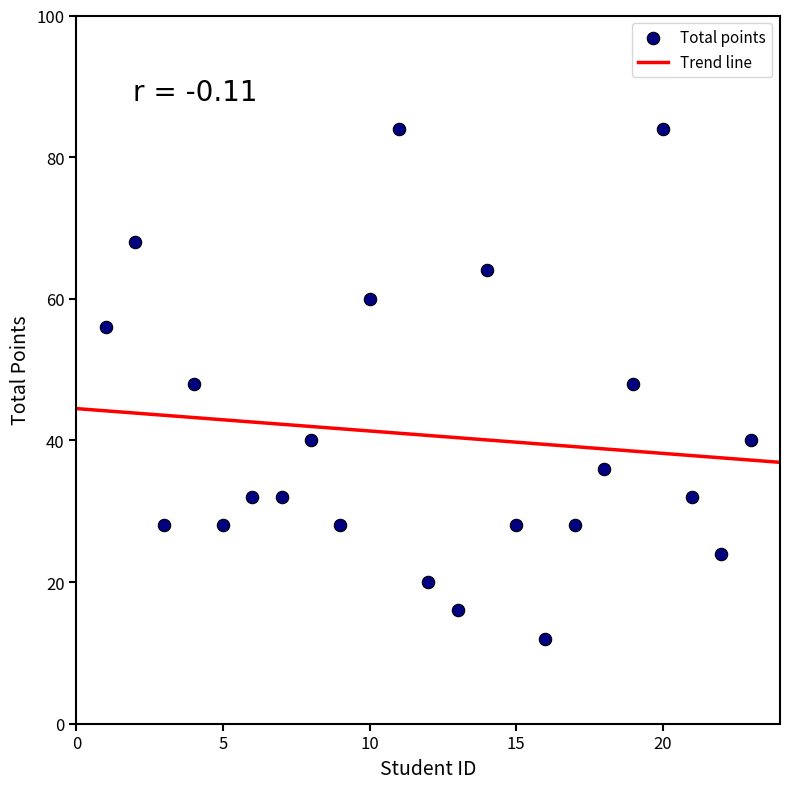

What is the range of Y values (max minus min)?

72